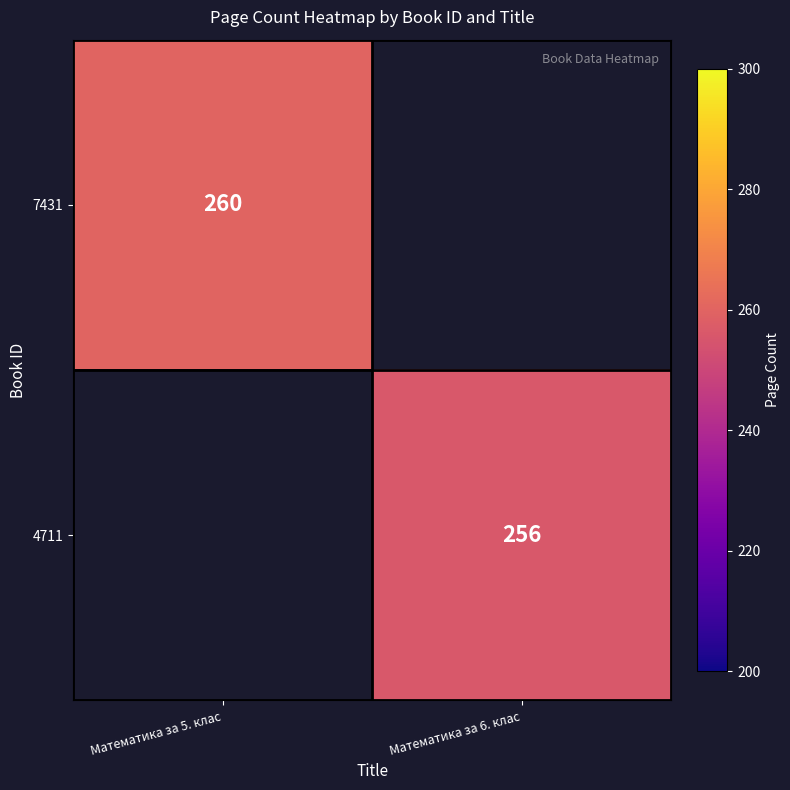

Is it true that 7431 equals 112 at Математика за 5. клас?

False